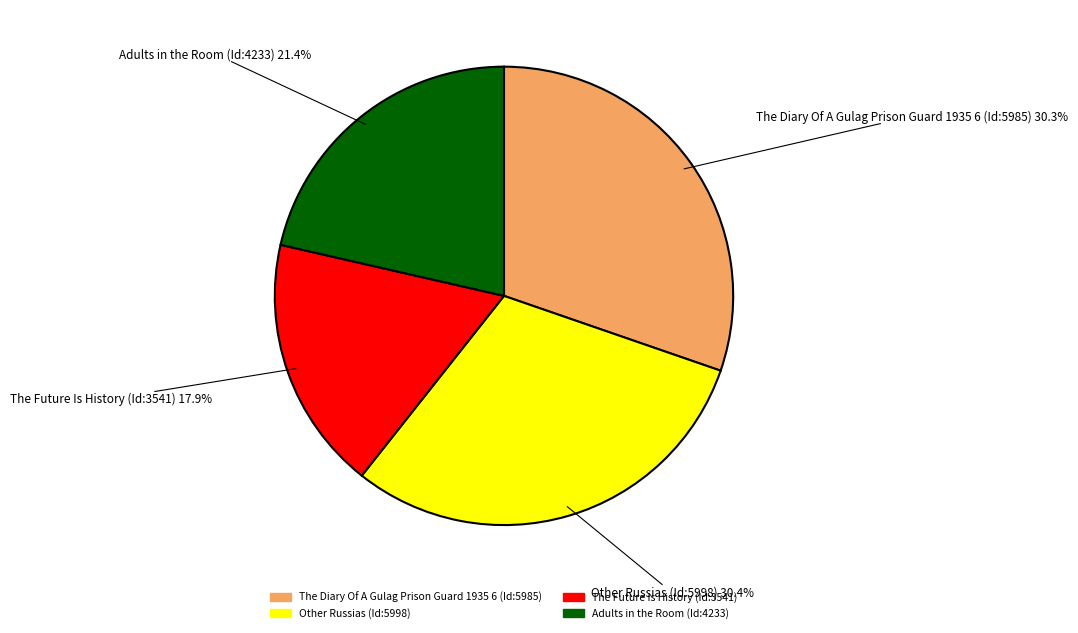

Which slice is the smallest?

The Future Is History (Id:3541)